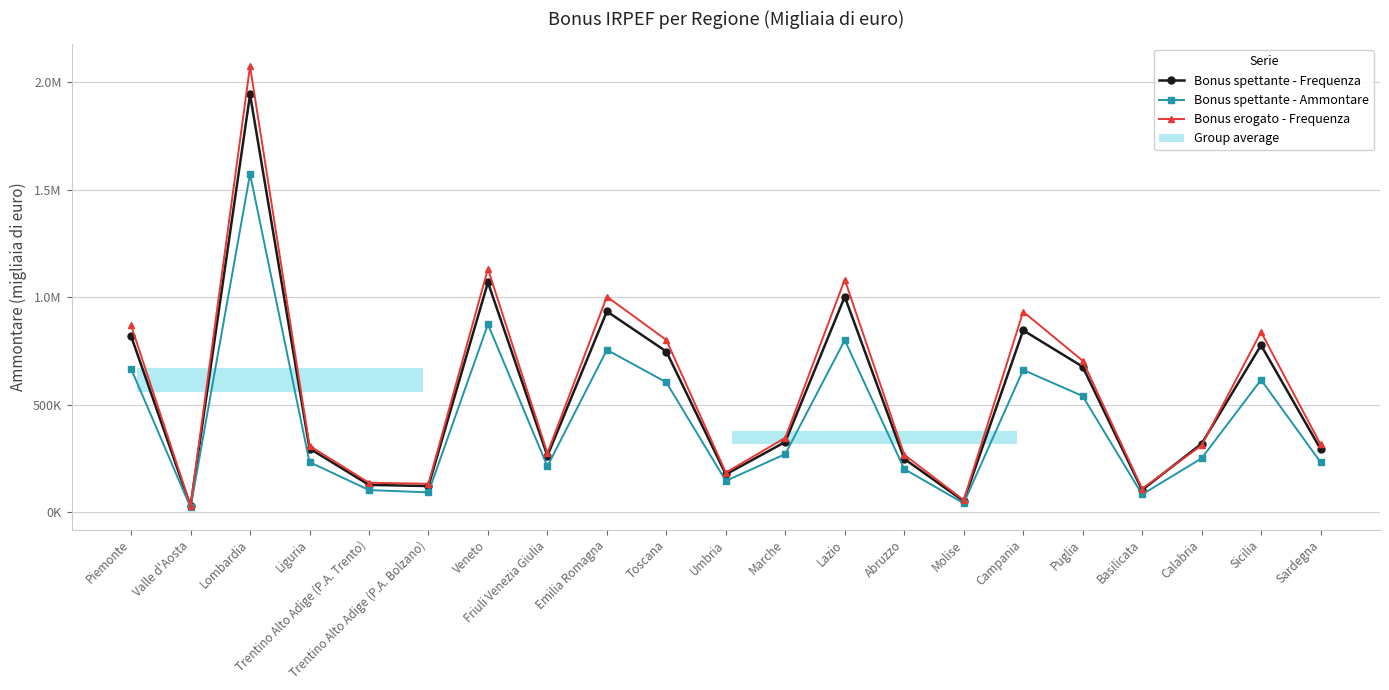

Rank the series at Veneto from highest to lowest value.

Bonus erogato - Frequenza, Bonus spettante - Frequenza, Bonus spettante - Ammontare